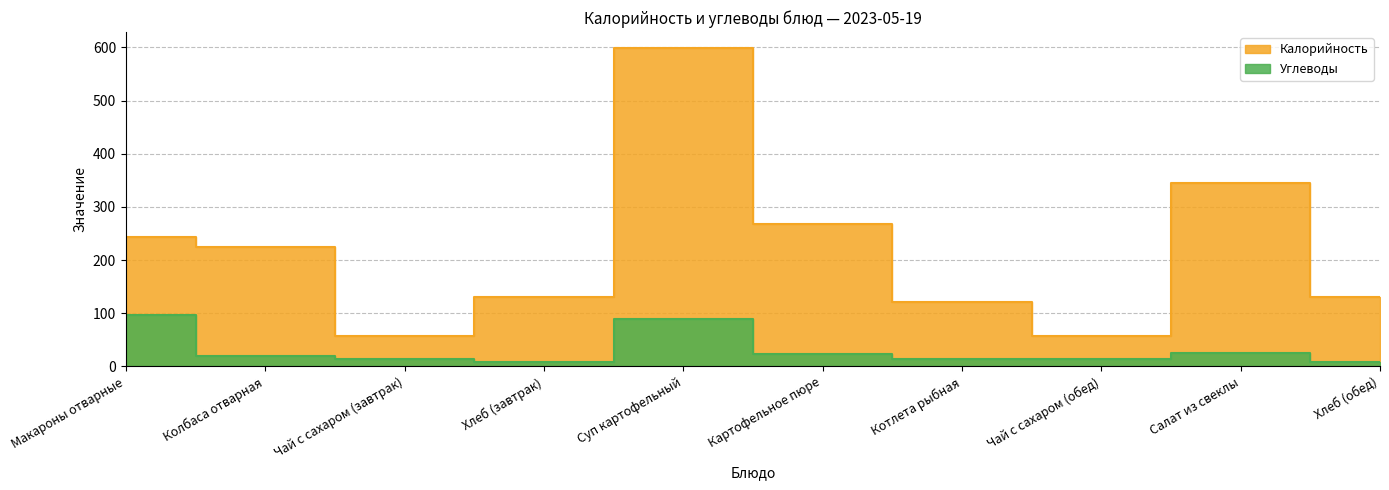

How many interior local peaks does the Калорийность series have?

2